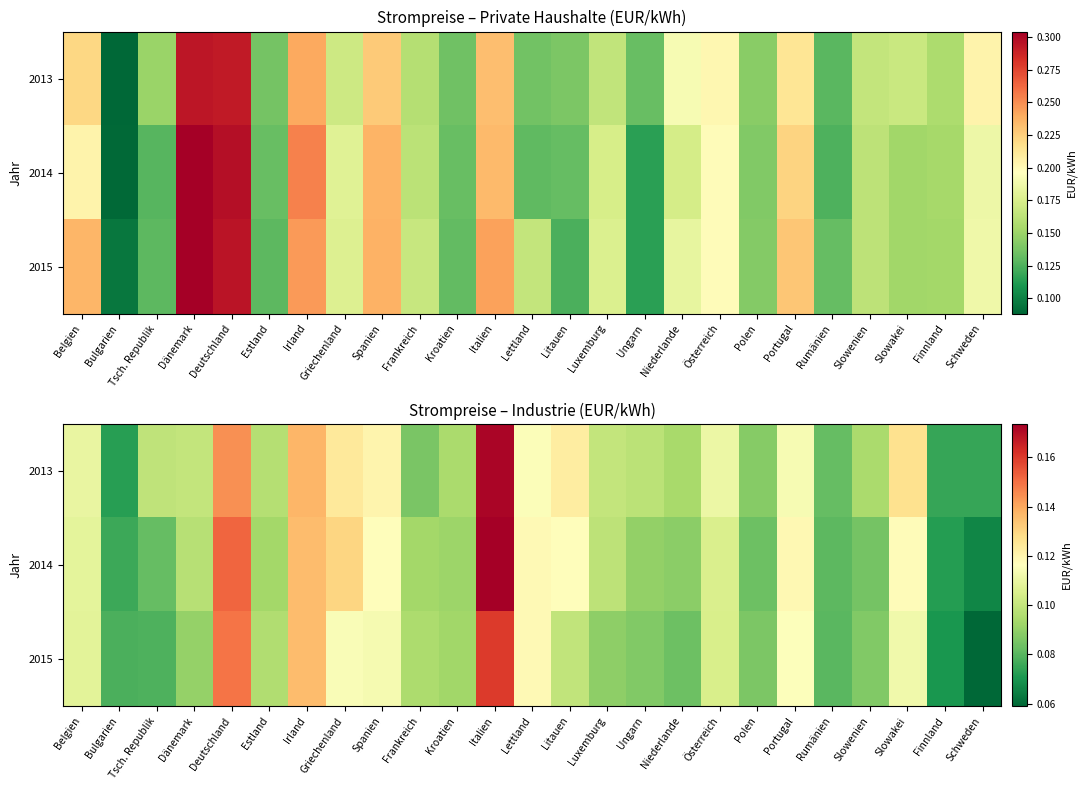

Is the value of 2013 at Ungarn greater than the value of 2015 at Polen?

Yes